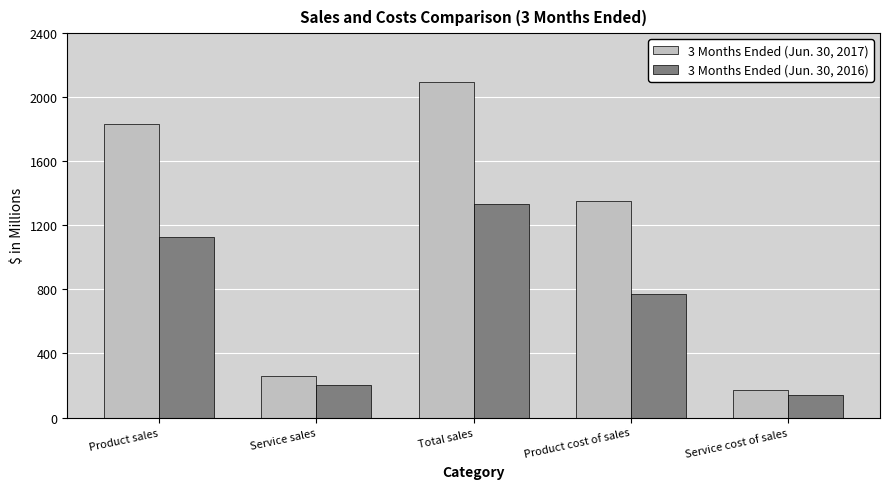

Reading left to right, list all the values displayed in this chart.

3 Months Ended (Jun. 30, 2017): Product sales=1836	Service sales=258	Total sales=2094	Product cost of sales=1352	Service cost of sales=172
3 Months Ended (Jun. 30, 2016): Product sales=1129	Service sales=205	Total sales=1334	Product cost of sales=772	Service cost of sales=143